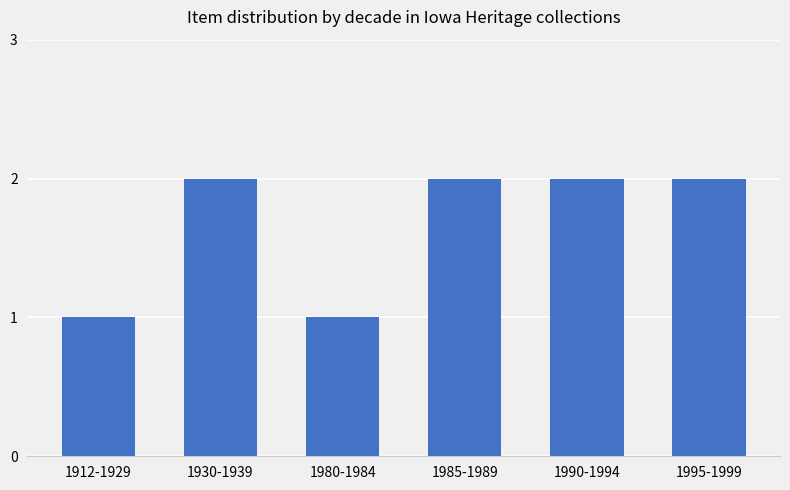

True or false: the data shows 1 at 1912-1929.

True